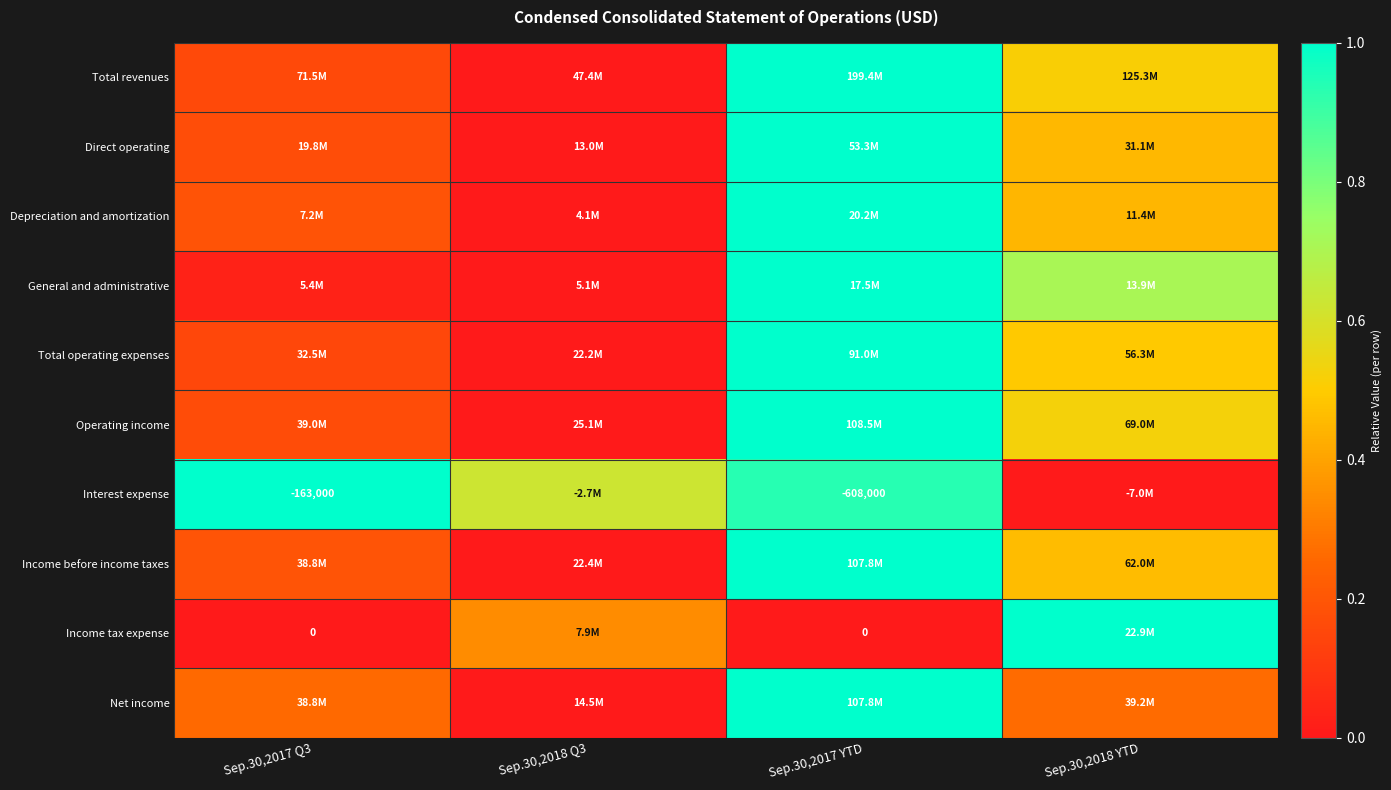

Is the value of Net income at Sep.30,2018 Q3 greater than the value of Direct operating at Sep.30,2017 Q3?

No